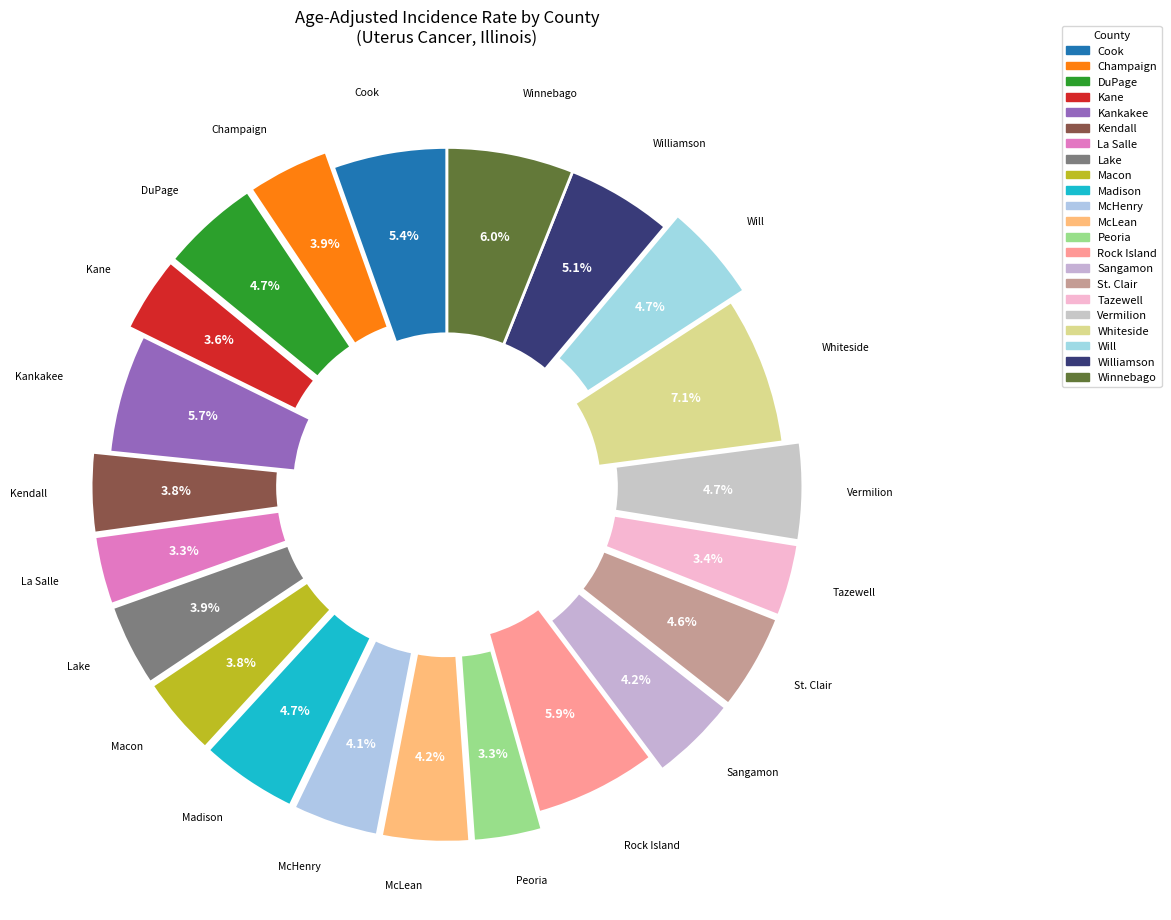

How many segments does this pie chart have?

22